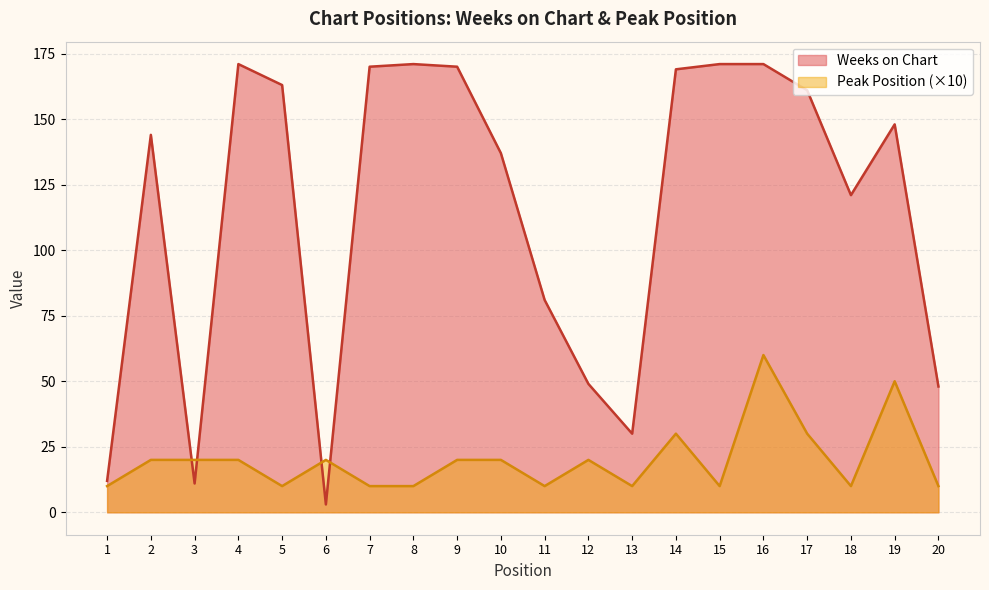

How many data points in Weeks on Chart are above 148?

9